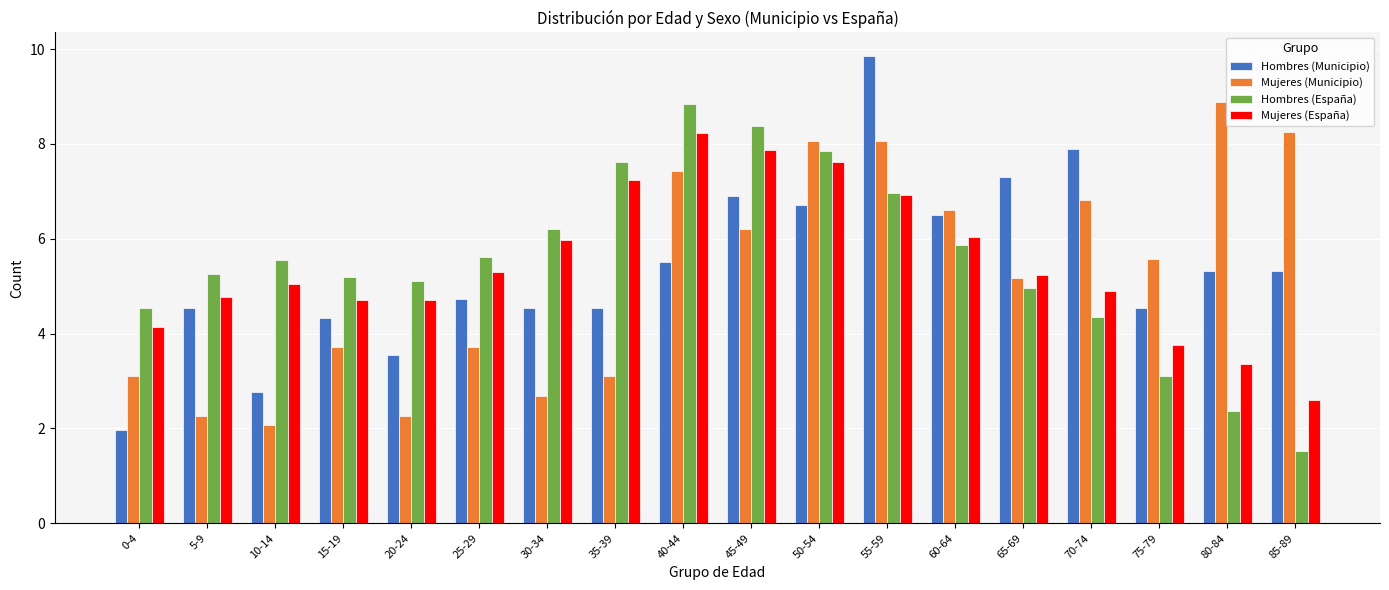

List the series in order of their overall mean, highest first.

Hombres (España), Mujeres (España), Hombres (Municipio), Mujeres (Municipio)